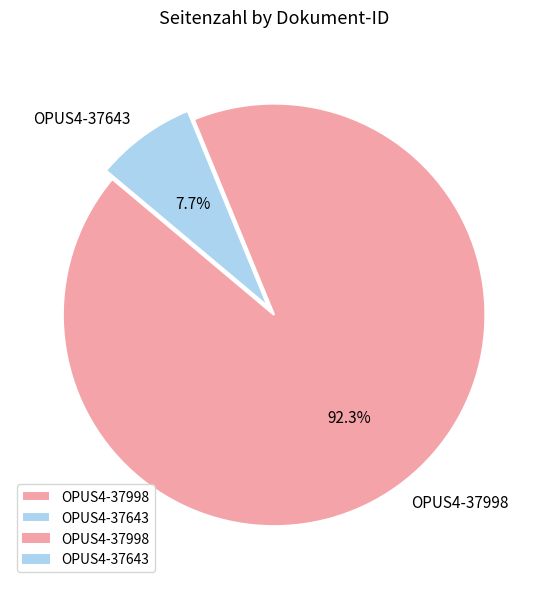

To the nearest percent, what percentage of the pie is OPUS4-37998?

92%